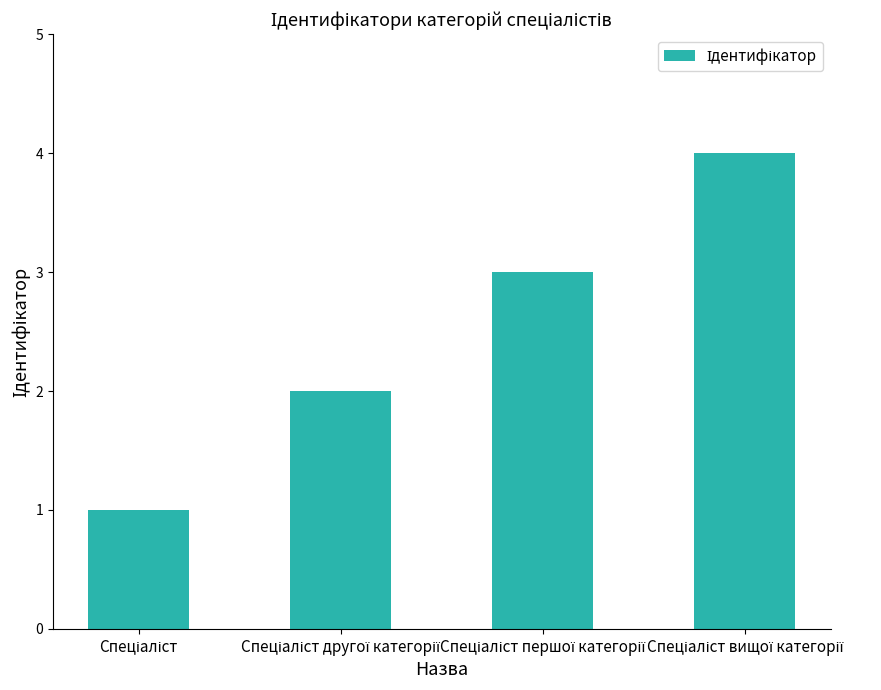

How many bars are there in total?

4